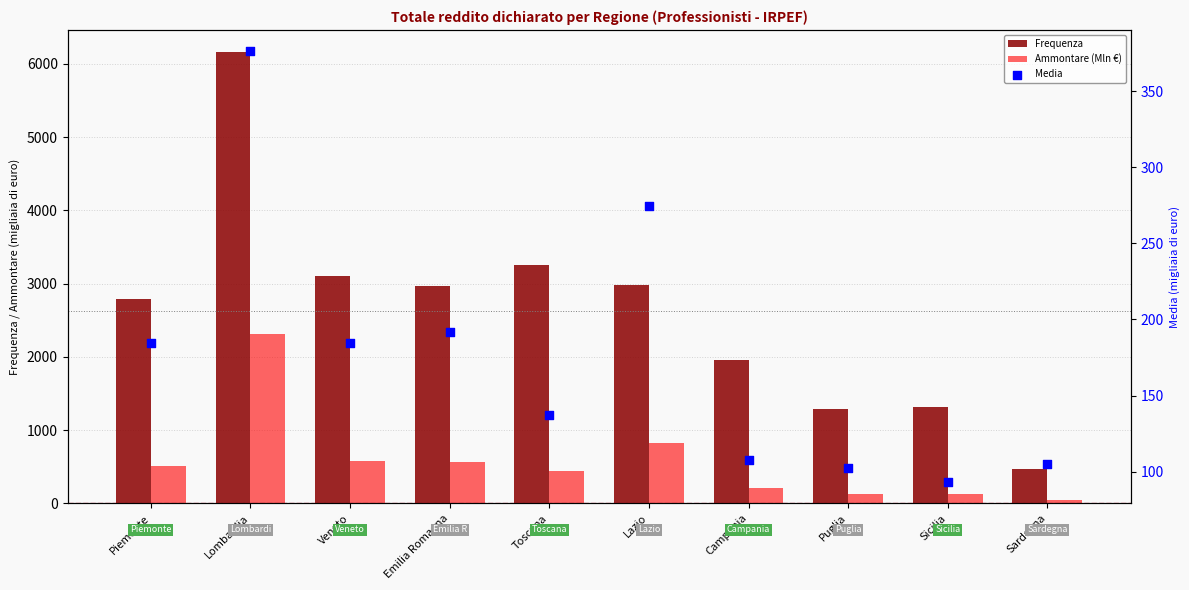

At how many categories does at least one series exceed 3476?

1